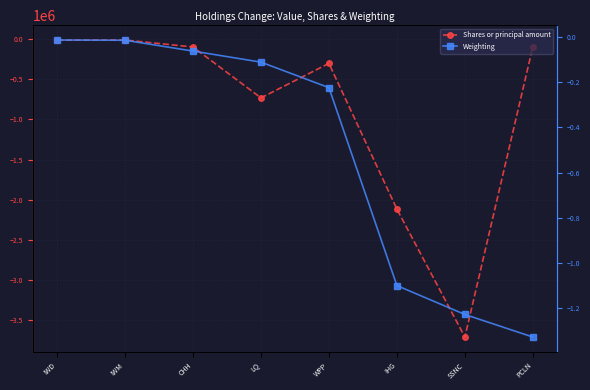

What is the minimum value shown in the chart?

-3708290.0